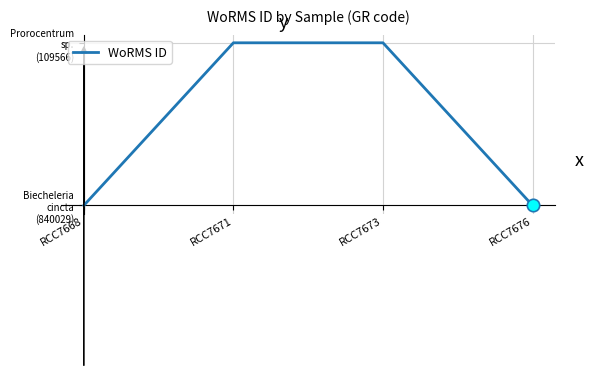

Is this an area chart (filled region under the line)?

No